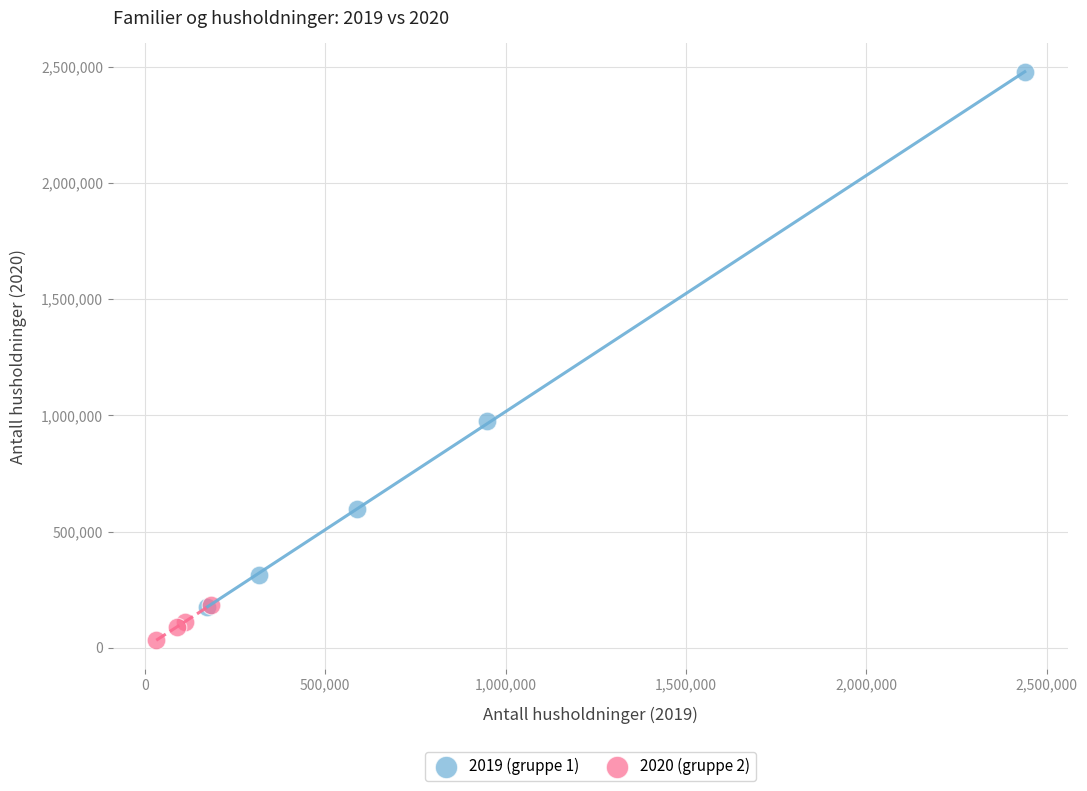

Which series has the widest spread of Y values?

2019 (gruppe 1)